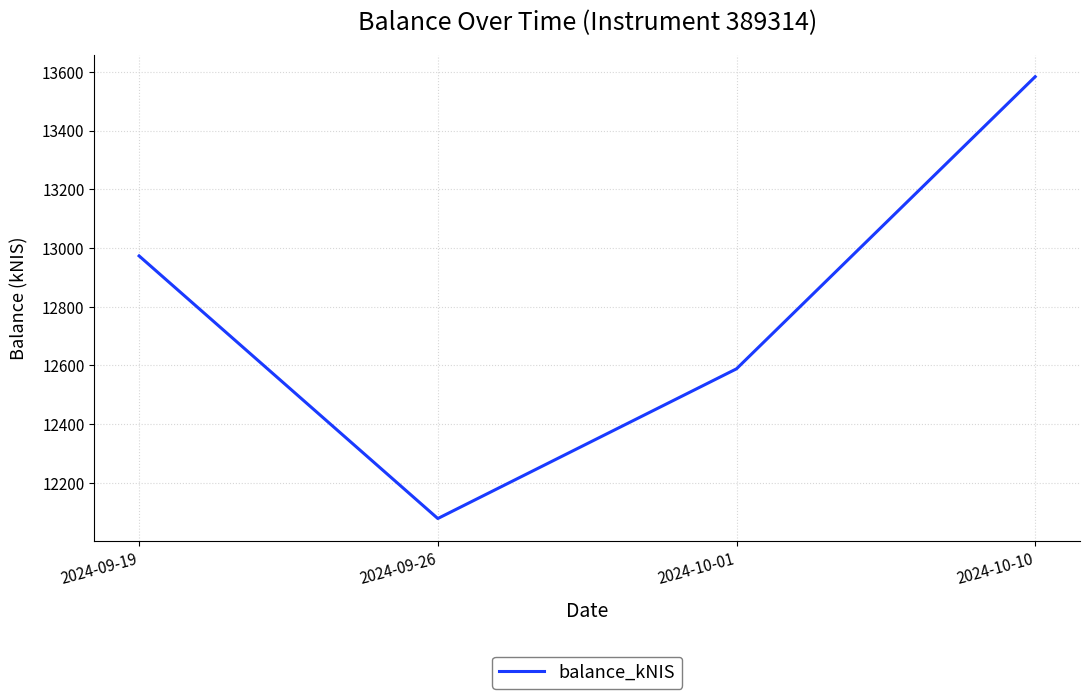

List the labels in order of value, largest first.

2024-10-10, 2024-09-19, 2024-10-01, 2024-09-26